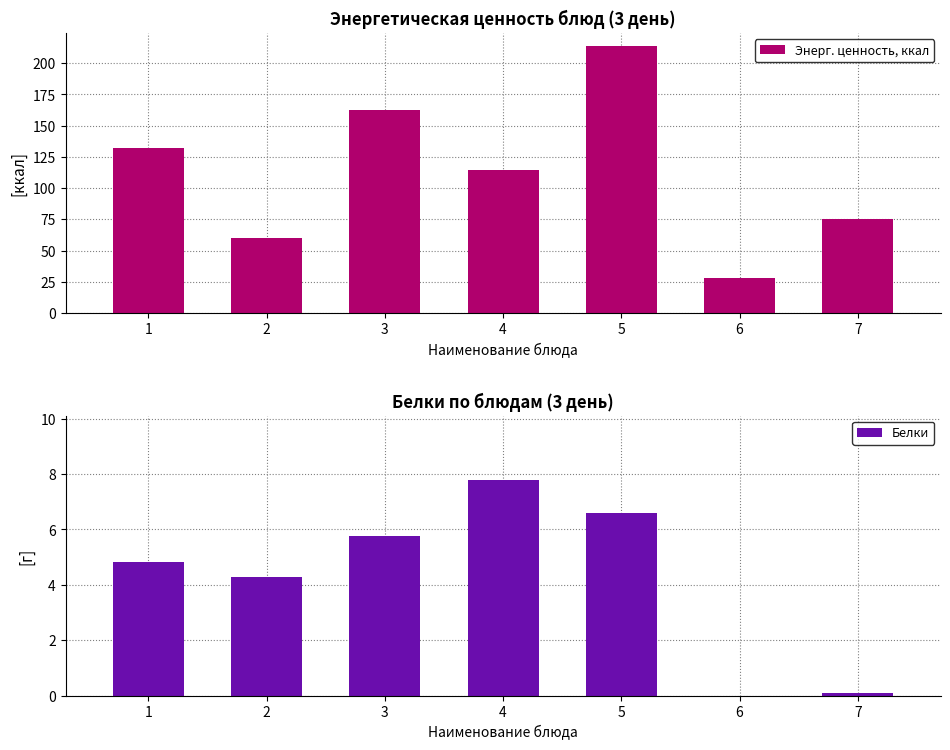

Which category has the lowest value in the Энерг. ценность, ккал series?

6